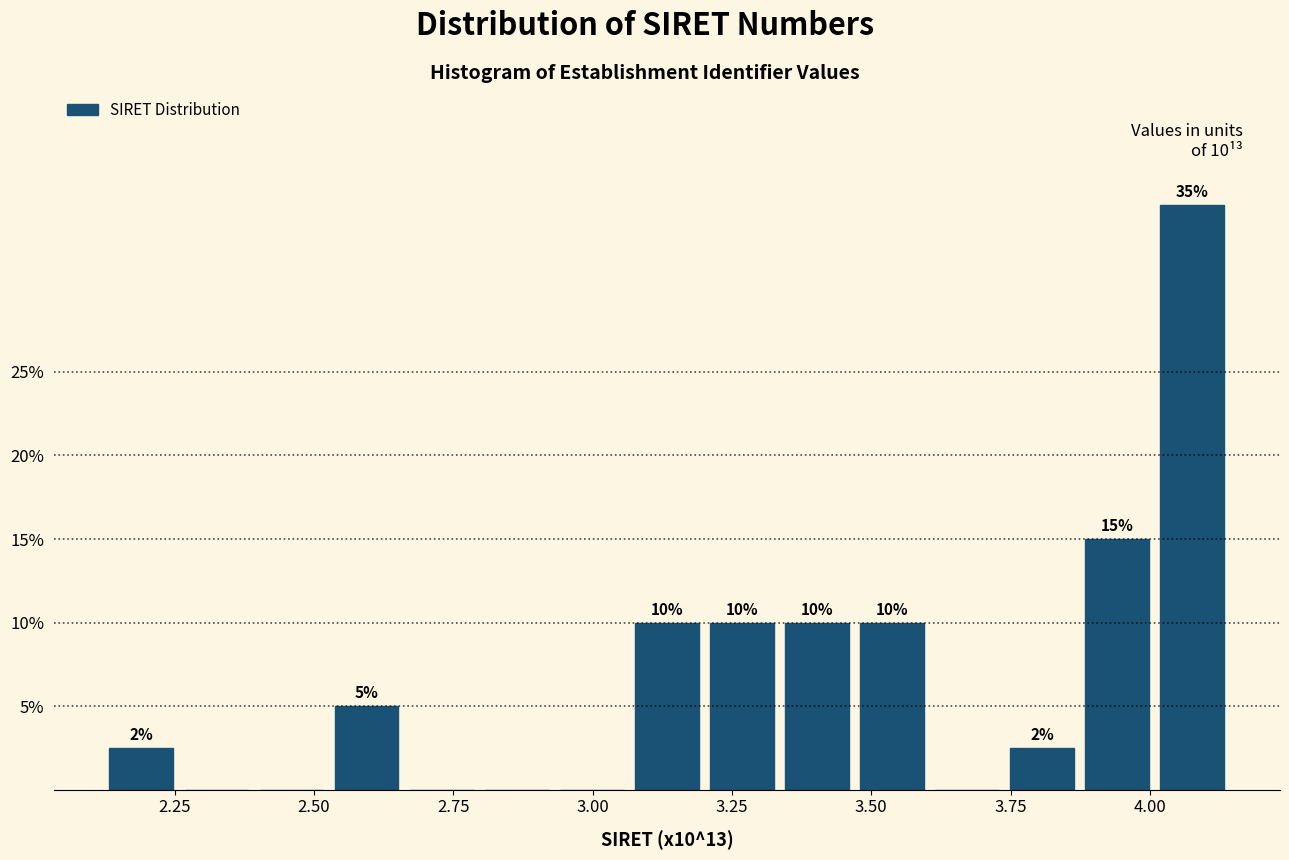

Around what value on the x-axis is the tallest bar? Give the approximate position of its centre, as read against the axis.

4.10